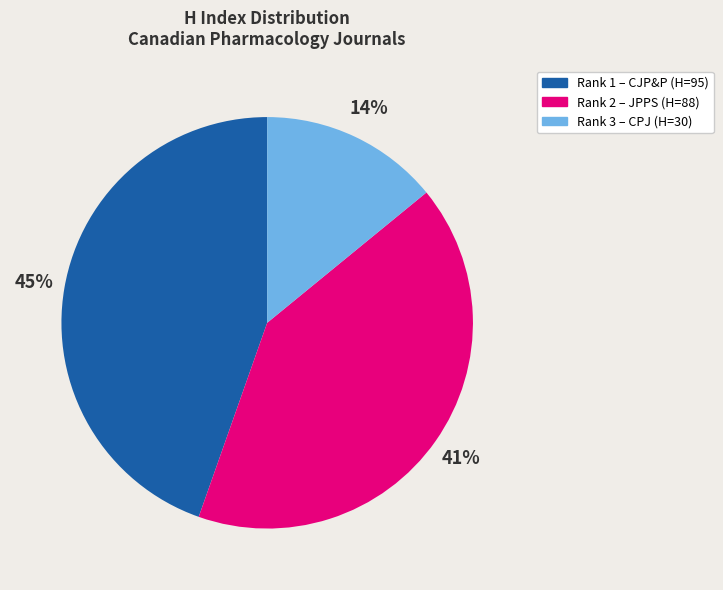

To the nearest percent, what is the difference between the largest and smallest slice percentages?

31%